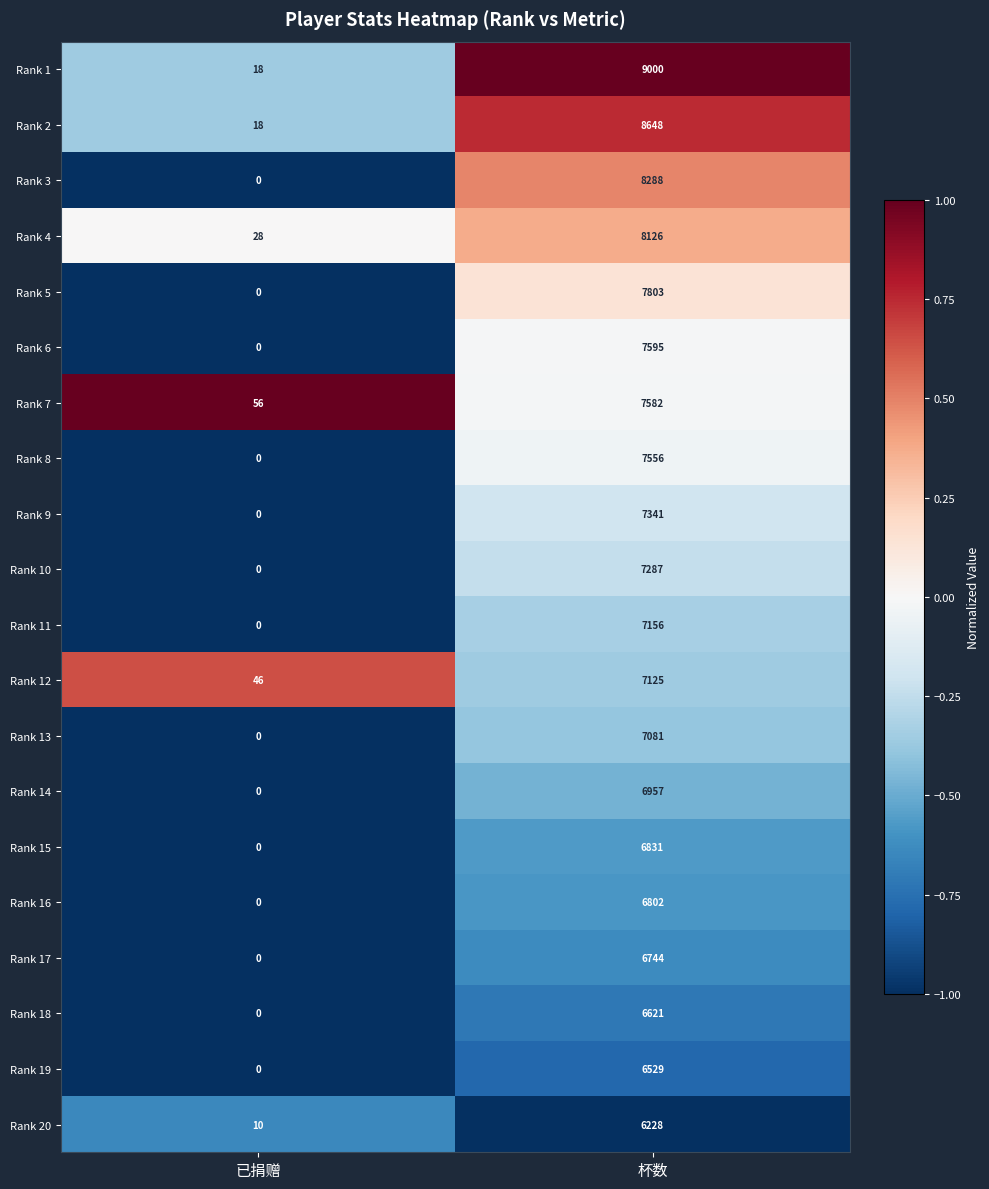

Where is Rank 9 nearest to the value 3670?

已捐赠